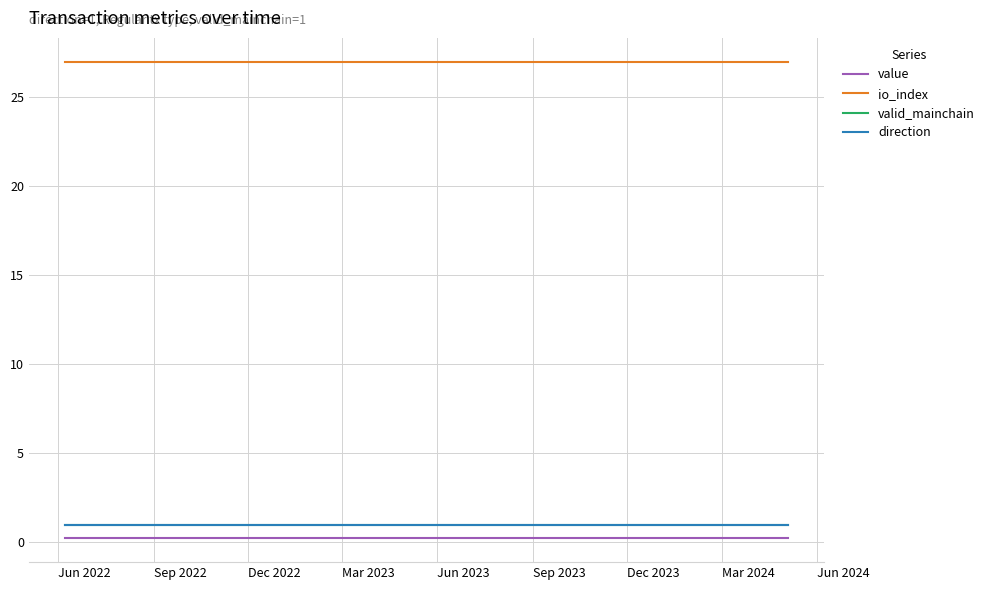

How many lines are shown in the chart?

4